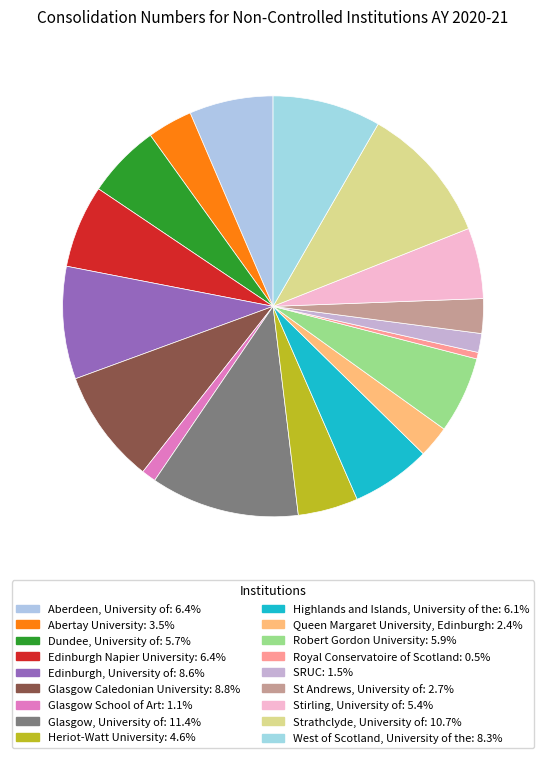

Approximately how many times larger is the value at Dundee, University of compared to SRUC?

3.9